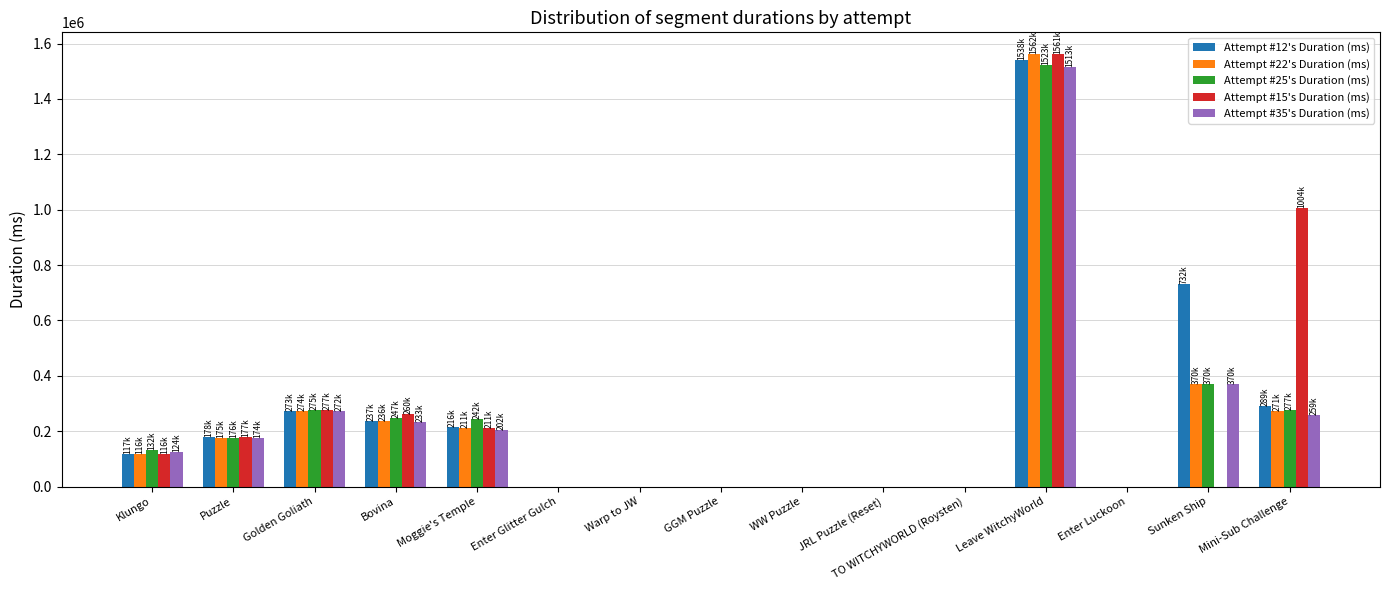

What is the highest value of the Attempt #15's Duration (ms) series?

1561473